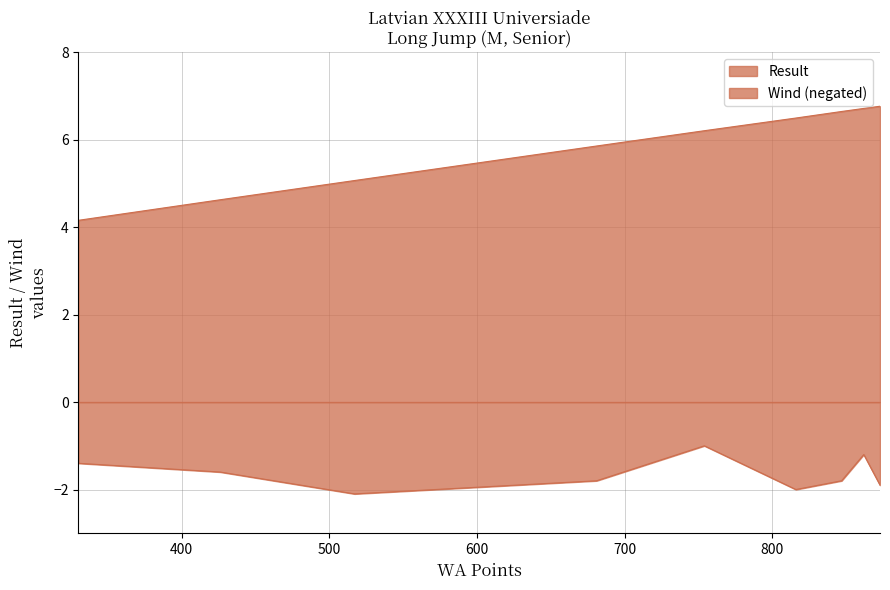

Reading left to right, transcribe all the data shown in this chart.

Result: 873=6.8	862=6.7	847=6.7	816=6.5	754=6.2	681=5.9	517=5.1	426=4.6	330=4.2
Wind: 873=-1.9	862=-1.2	847=-1.8	816=-2.0	754=-1.0	681=-1.8	517=-2.1	426=-1.6	330=-1.4